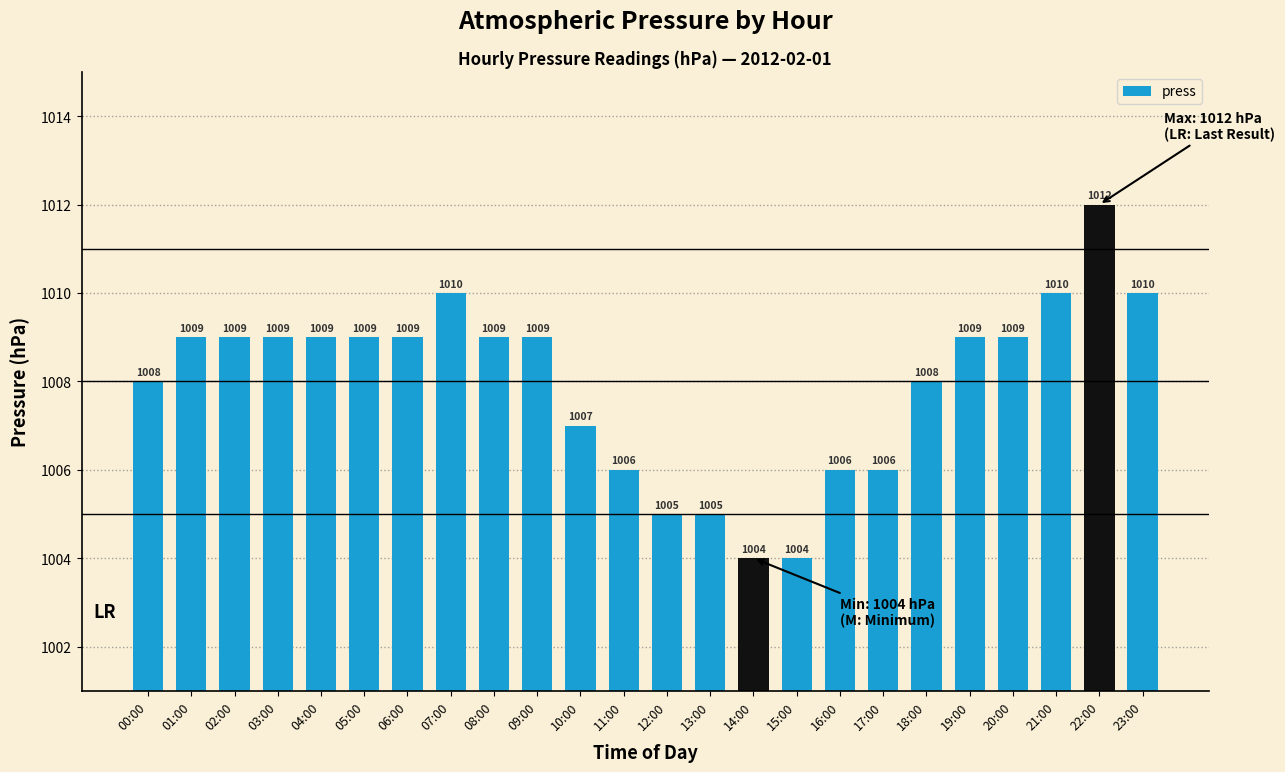

What is the label of the 9th bar from the right?

15:00